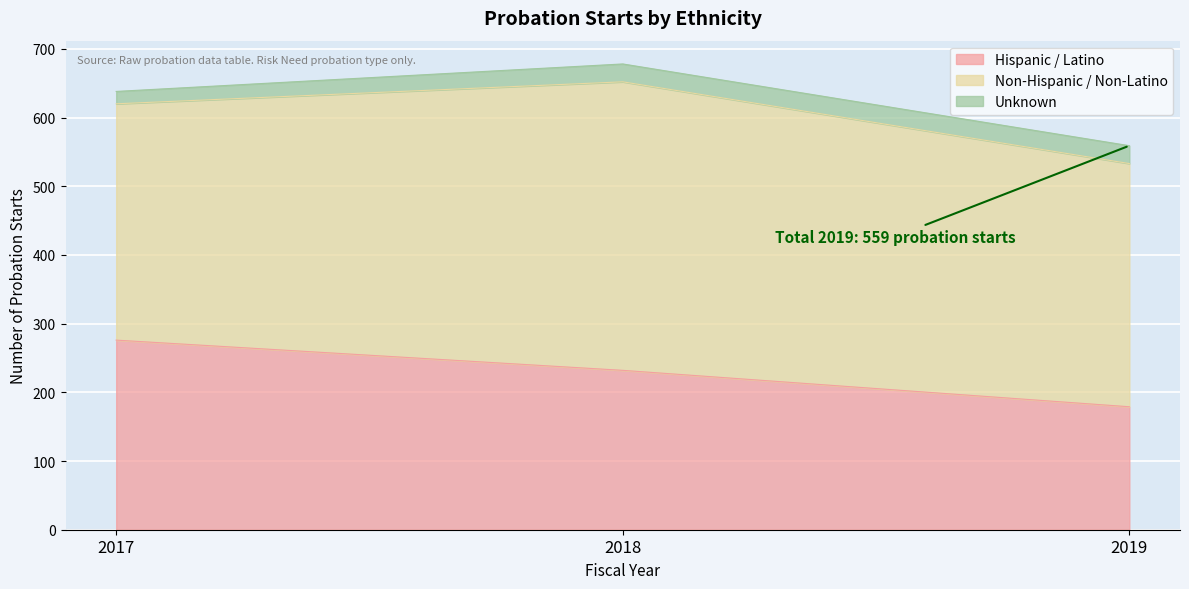

How many Unknown values are between 18 and 26?

3